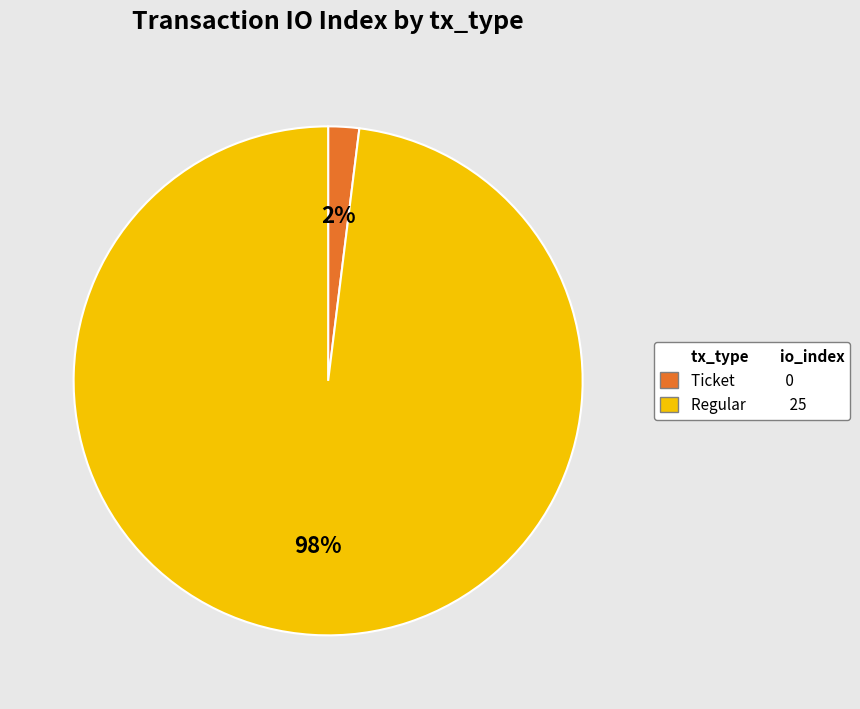

Is there a majority slice in this chart?

Yes